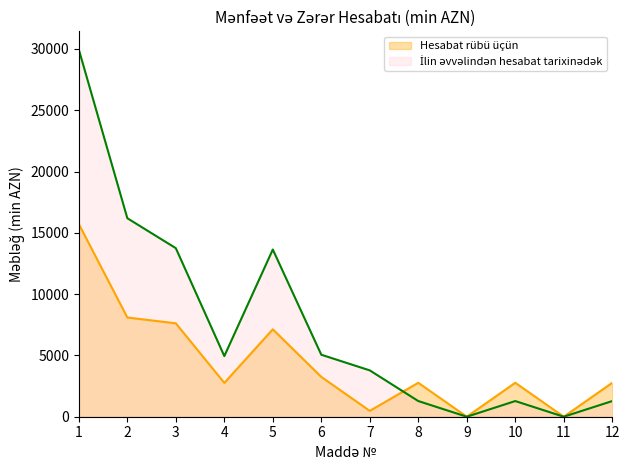

What are all the series names shown in the legend?

Hesabat rübü üçün, İlin əvvəlindən hesabat tarixinədək